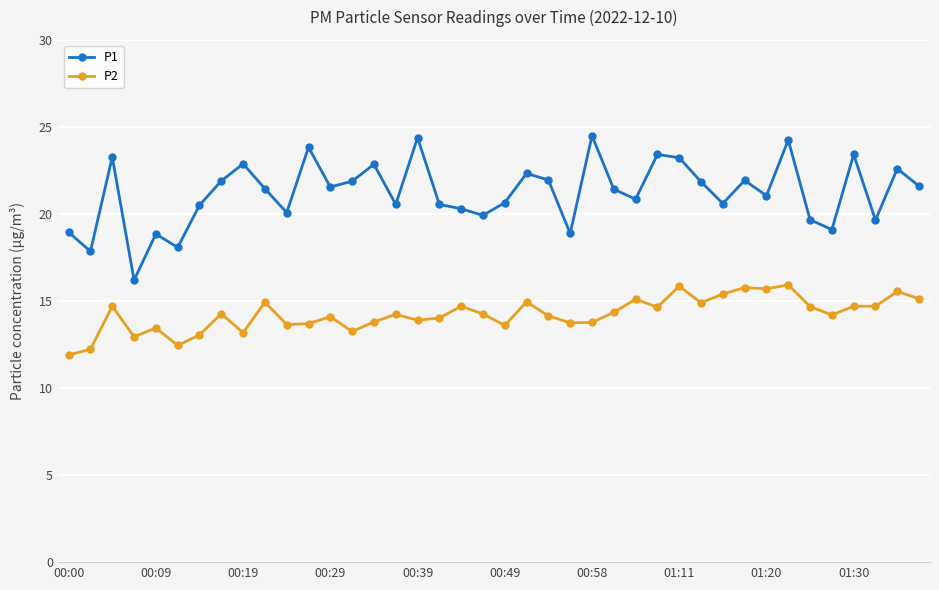

What is the minimum value for P1?

16.2